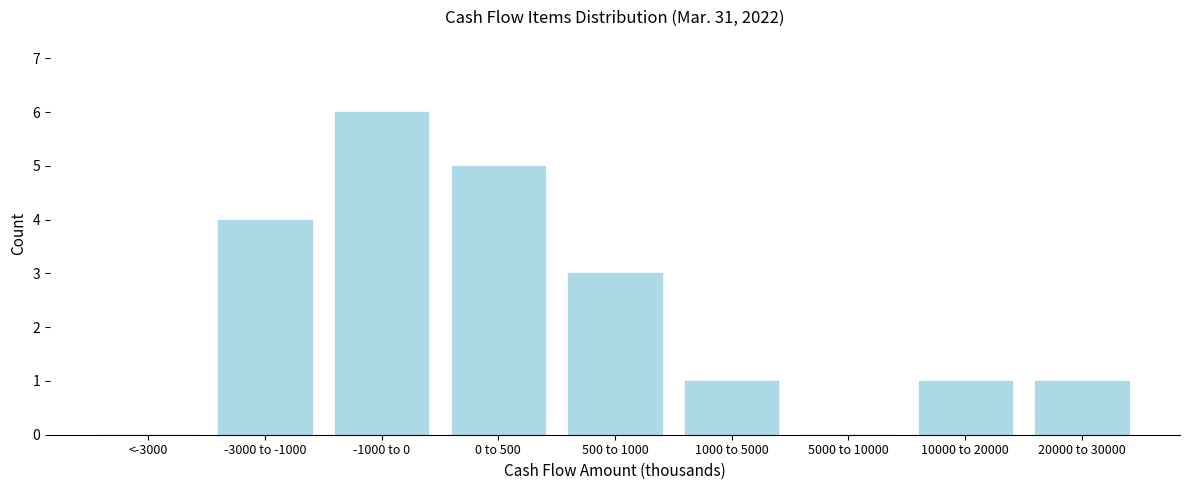

Reading left to right, what are all the values shown in this chart?

<-3000=0	-3000 to -1000=4	-1000 to 0=6	0 to 500=5	500 to 1000=3	1000 to 5000=1	5000 to 10000=0	10000 to 20000=1	20000 to 30000=1